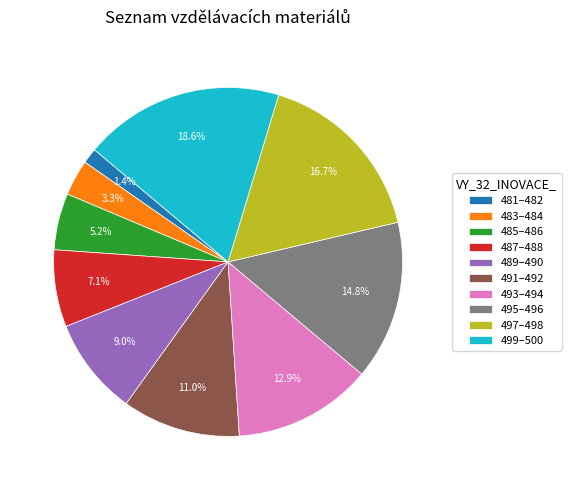

Is there a majority slice in this chart?

No